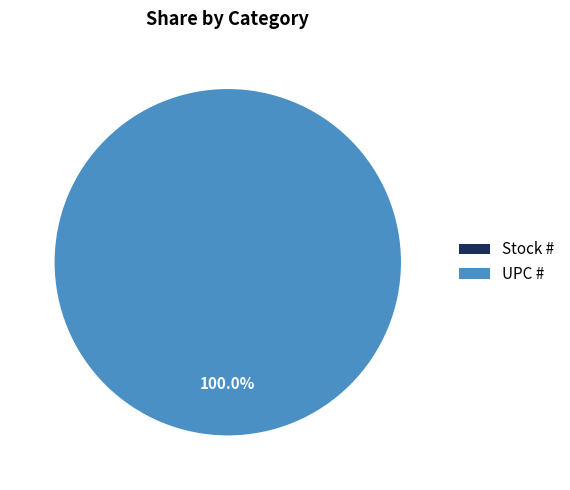

Which slice is the smallest?

Stock #